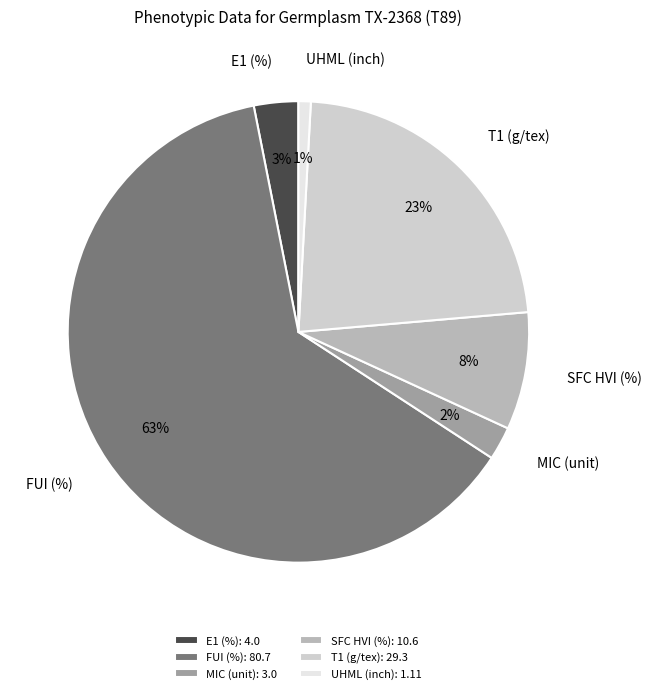

Is it true that T1 (g/tex) is 15% of the pie?

False